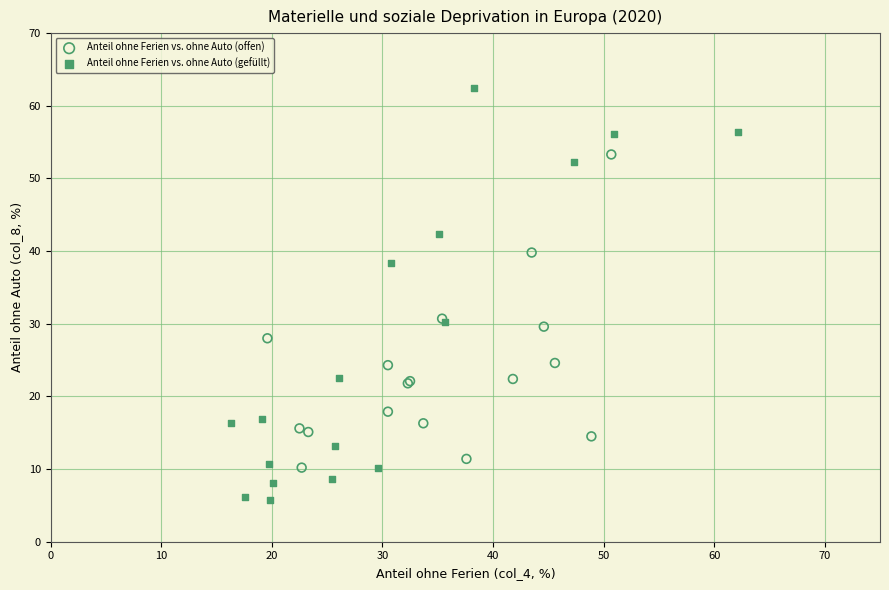

Which series has the largest Y range (max minus min)?

Anteil ohne Ferien vs. ohne Auto (gefüllt)